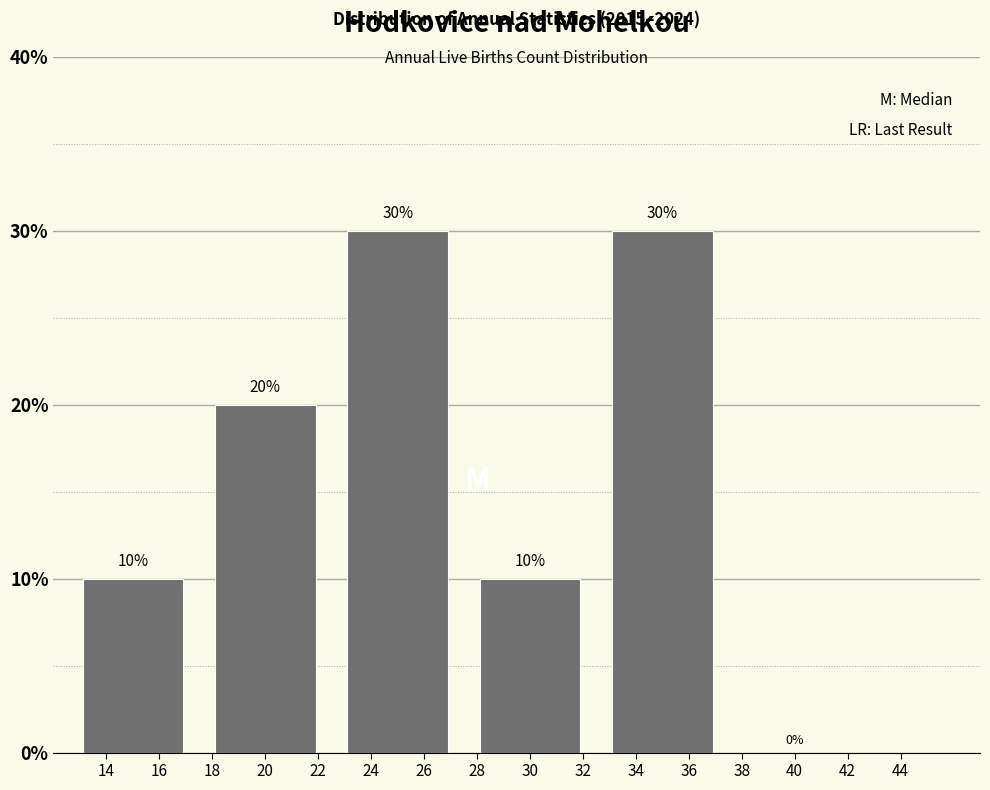

Reading right to left, what are all the values shown in this chart?

40=0	34=30	30=10	24=30	20=20	14=10